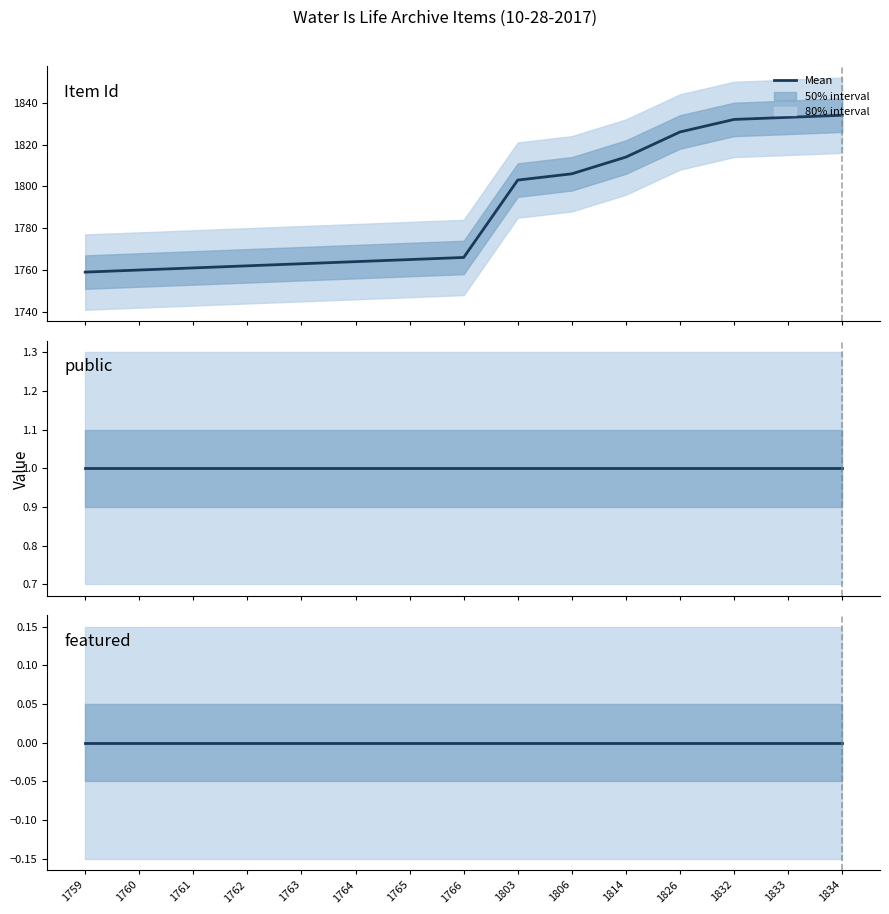

True or false: public and featured cross at least once.

False